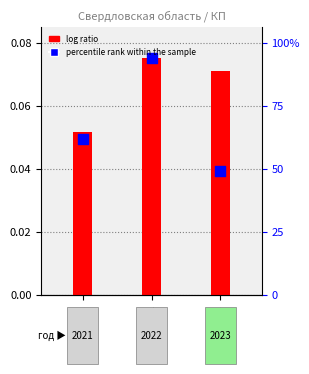

Which series has the largest total across all categories?

log ratio